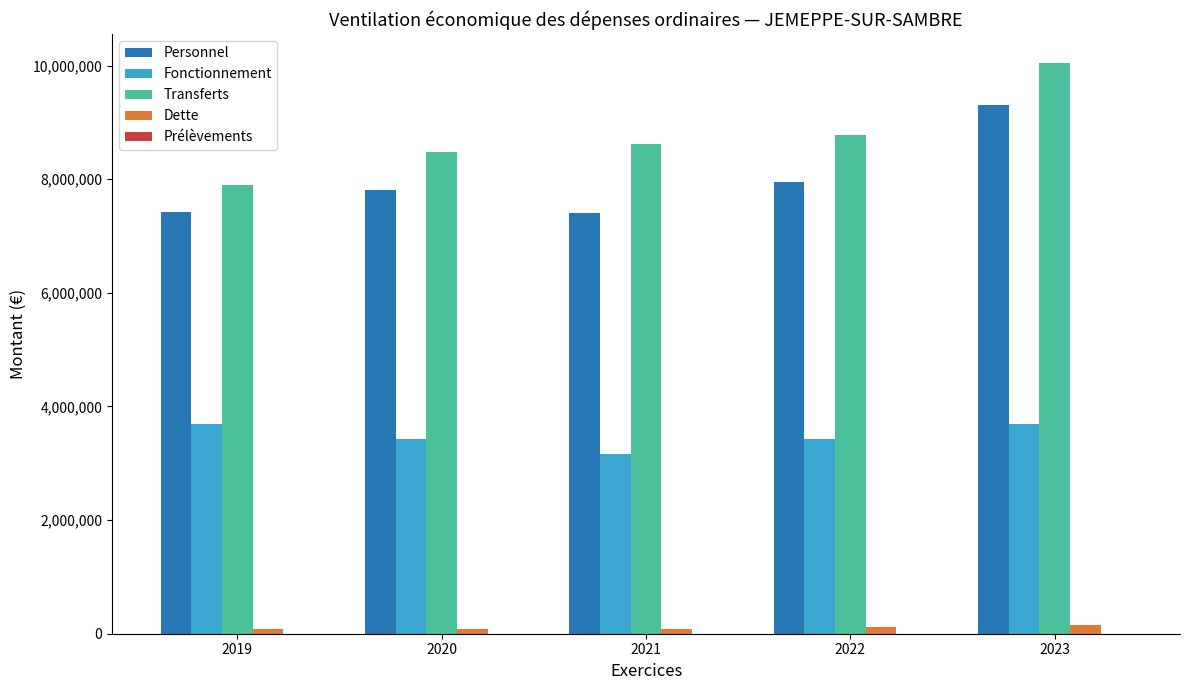

At which category is the sum across all series the highest?

2023